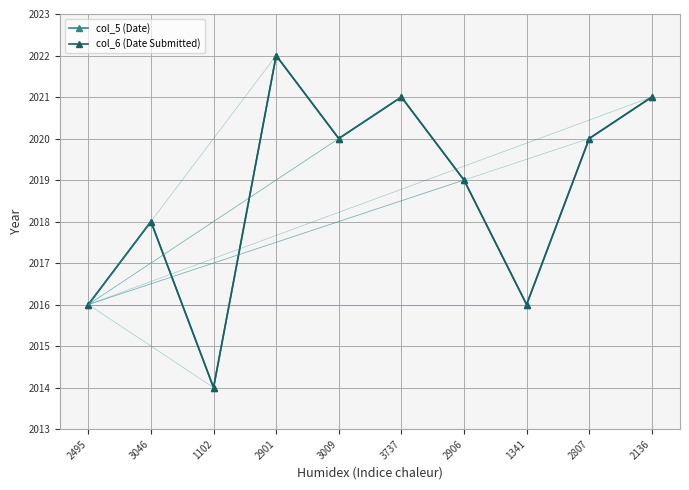

Does the chart display data point markers on the line(s)?

Yes